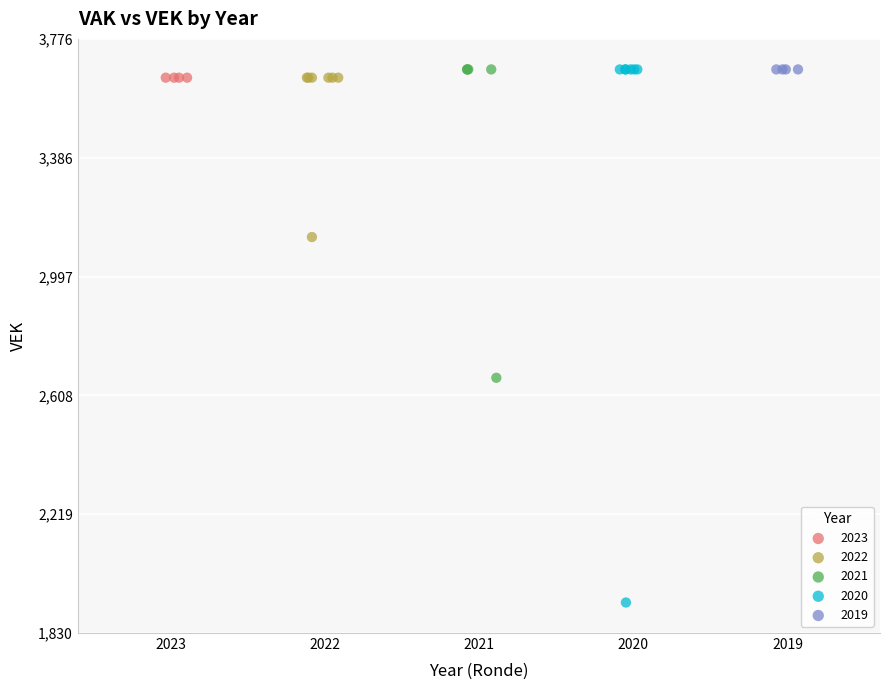

Which series contains the lowest Y value?

2020